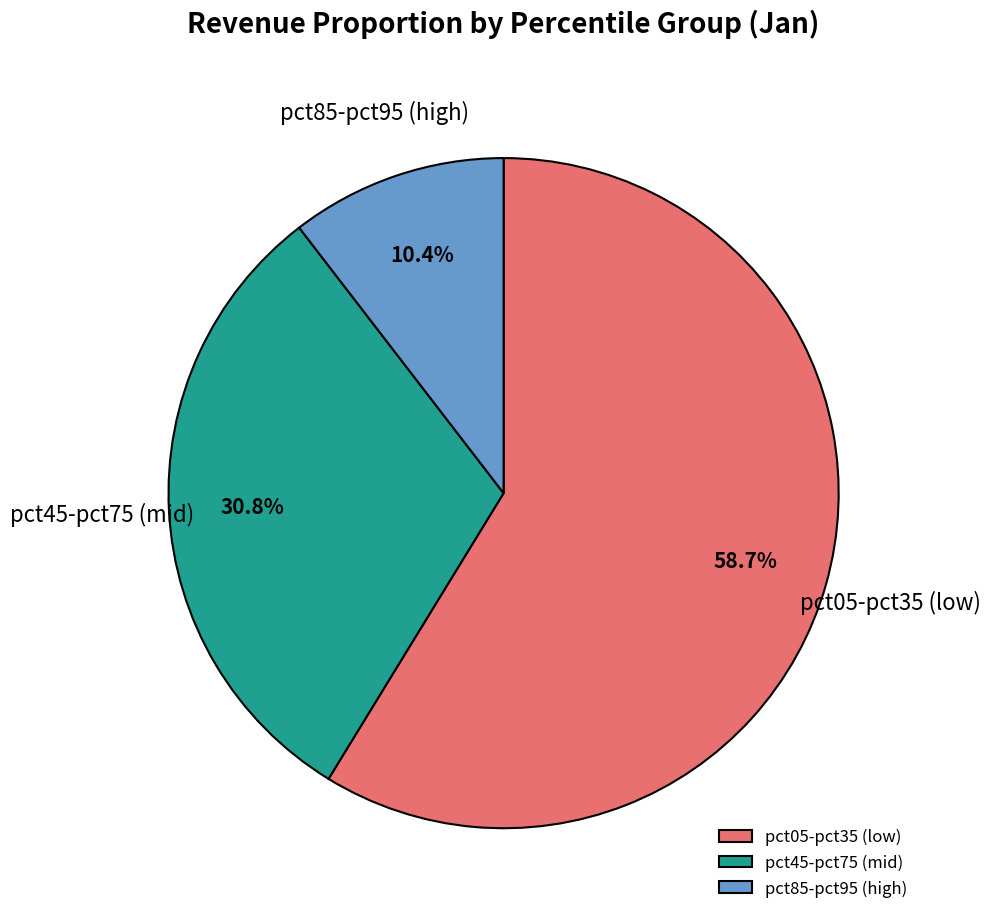

Does any single category account for the majority?

Yes